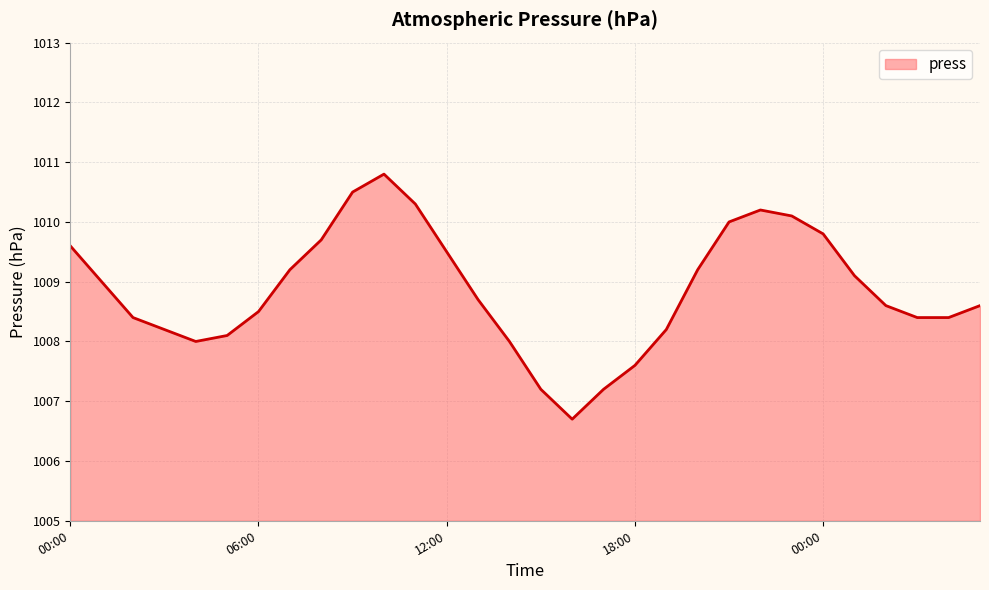

What is the maximum value shown in the chart?

1010.8